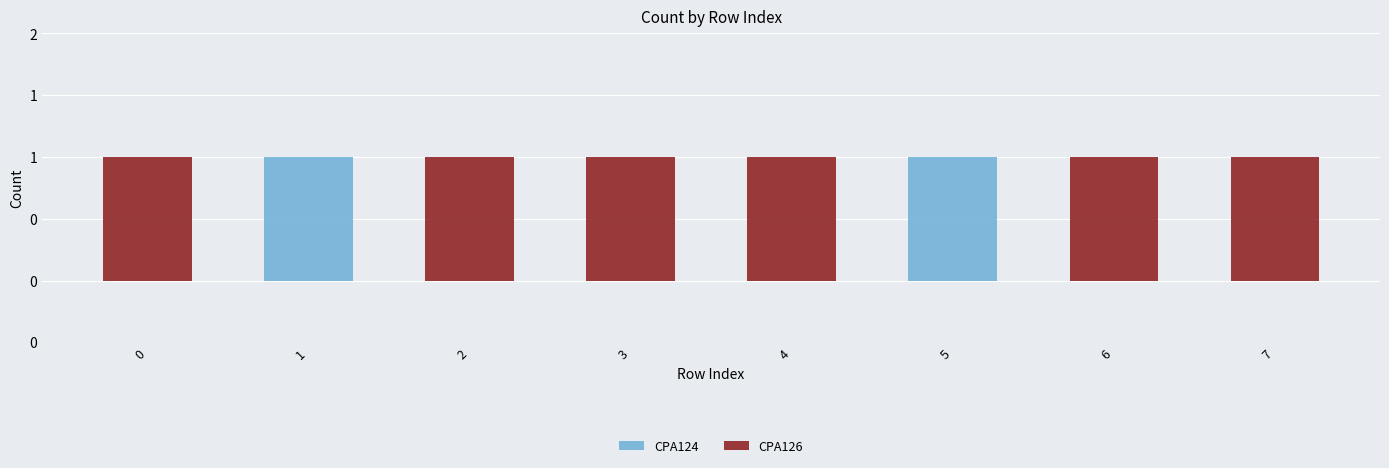

What is the average value of the CPA126 series?

1